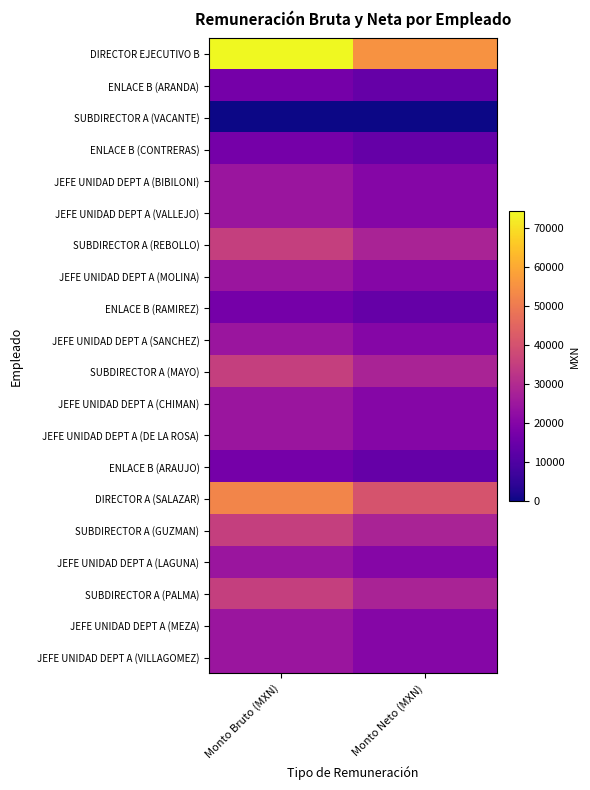

At how many categories does at least one series exceed 59407?

1